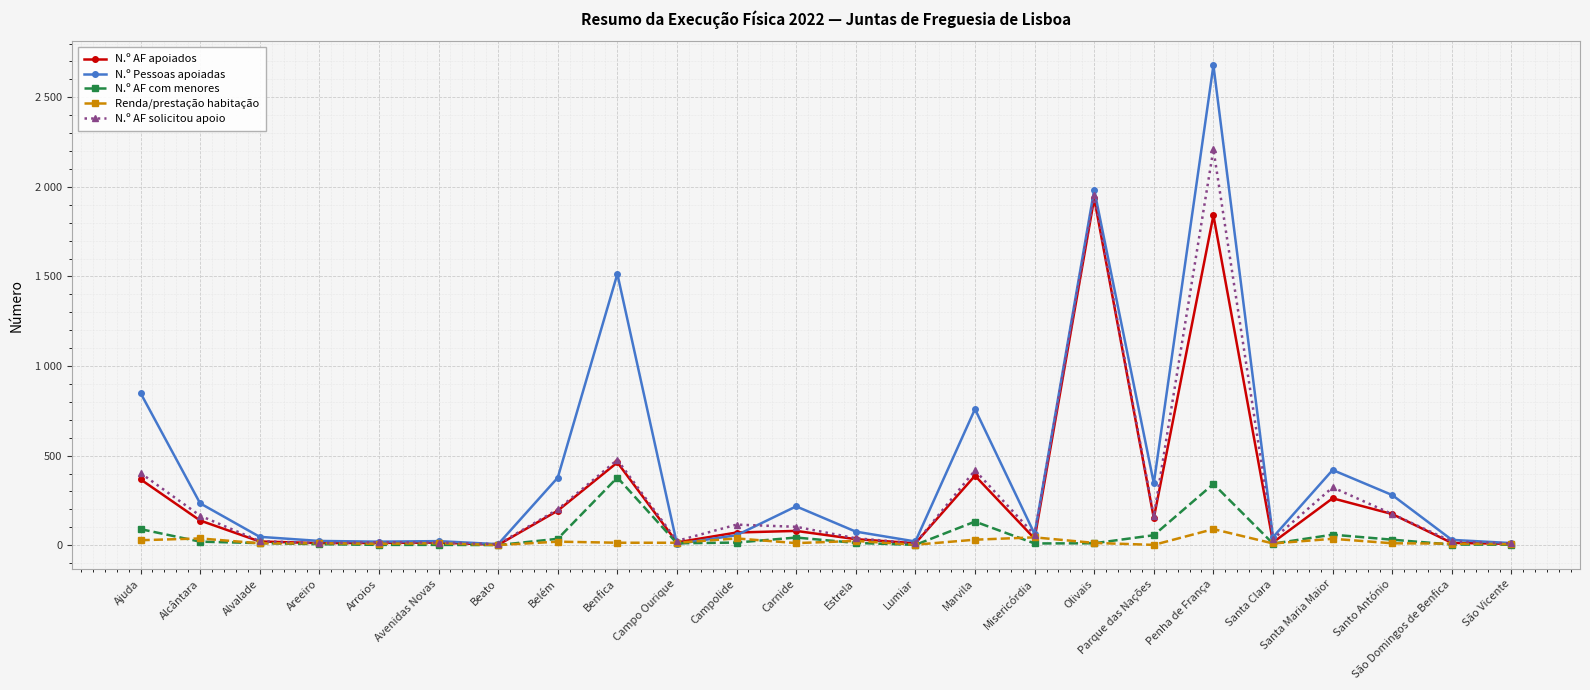

Rank the series at Penha de França from highest to lowest value.

N.º Pessoas apoiadas, N.º AF solicitou apoio, N.º AF apoiados, N.º AF com menores, Renda/prestação habitação